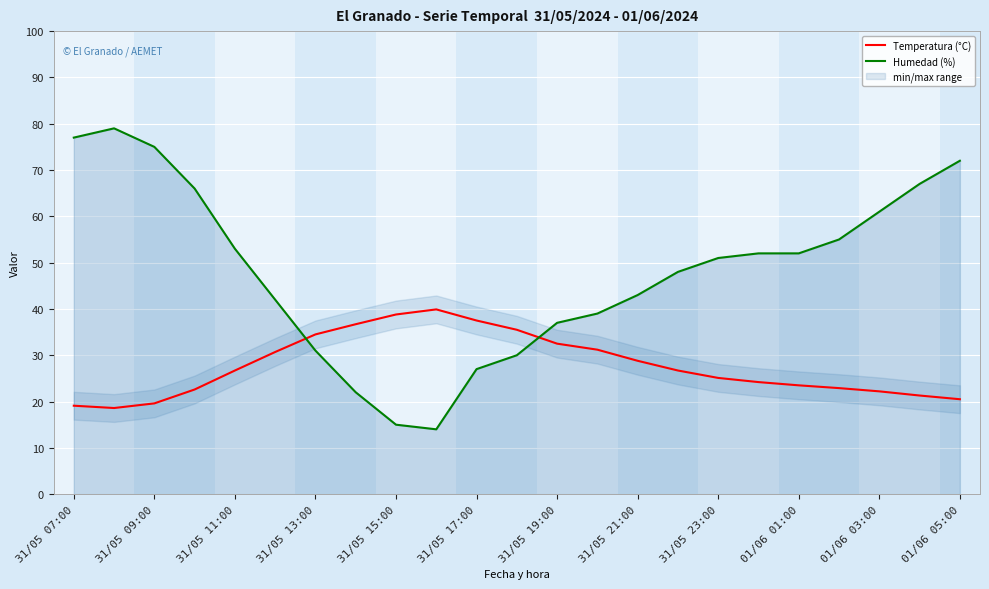

Rank the series by their average value, from highest to lowest.

Humedad (%), Temperatura (°C)